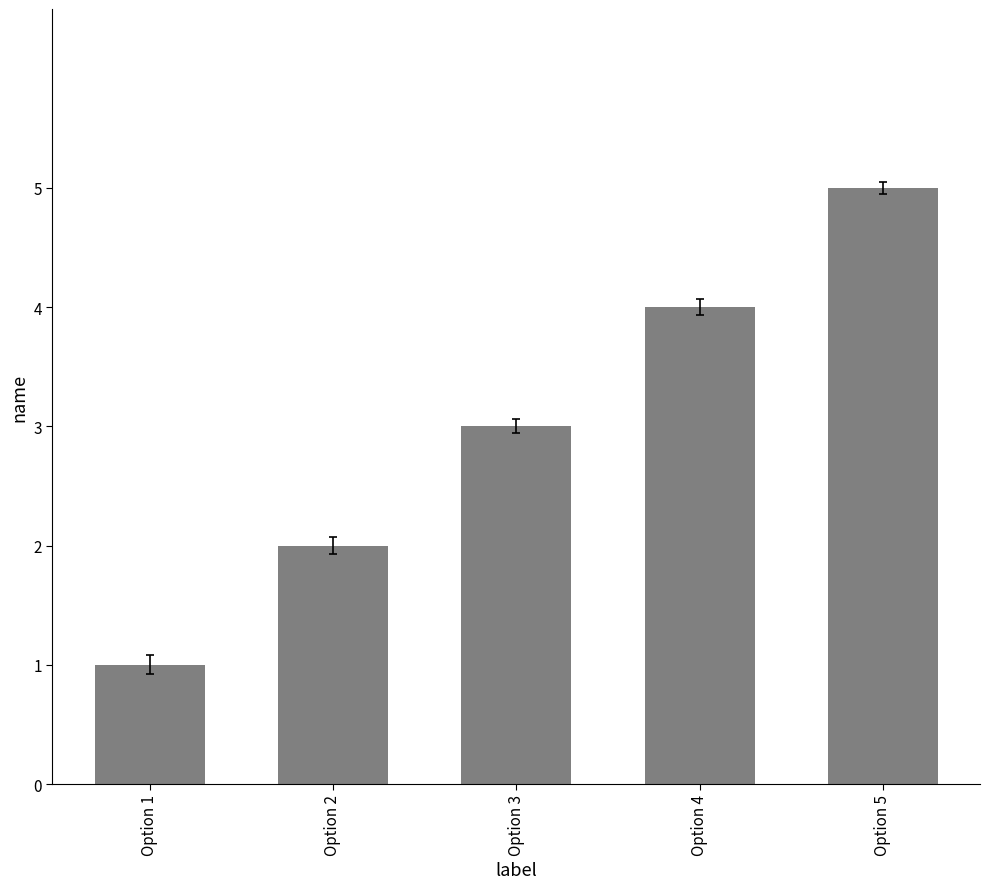

What is the difference between the values at Option 3 and Option 5?

2